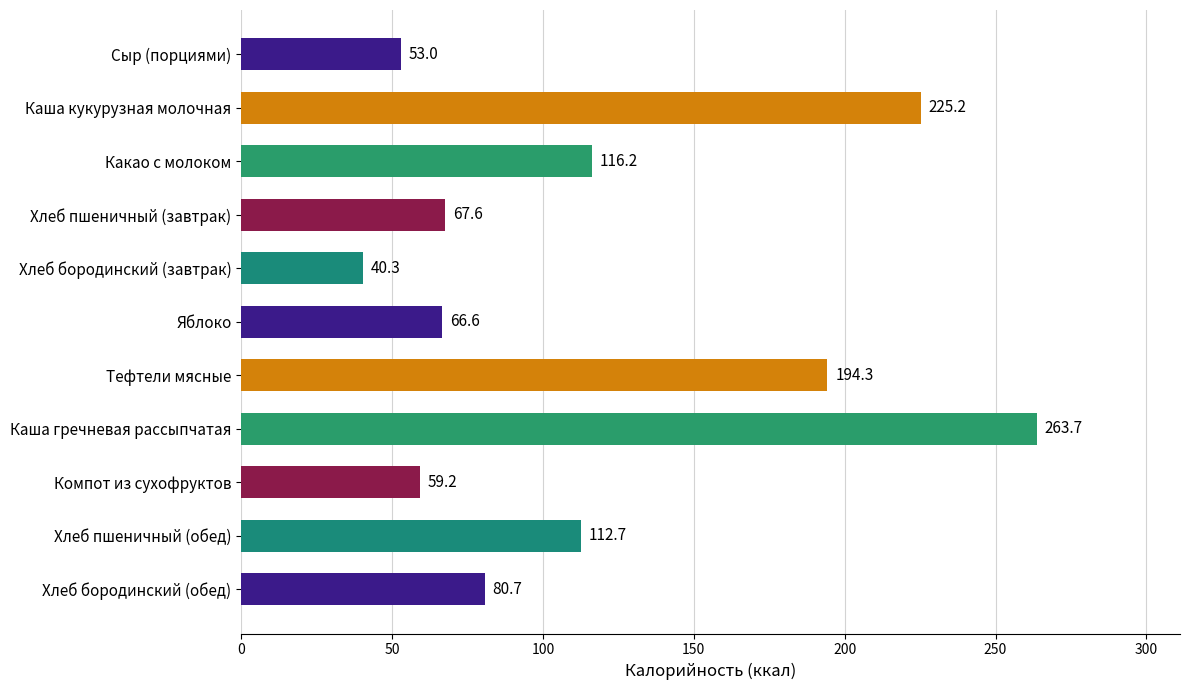

Reading bottom to top, extract all data points from this chart.

80.7	112.7	59.2	263.7	194.3	66.6	40.3	67.6	116.2	225.2	53.0